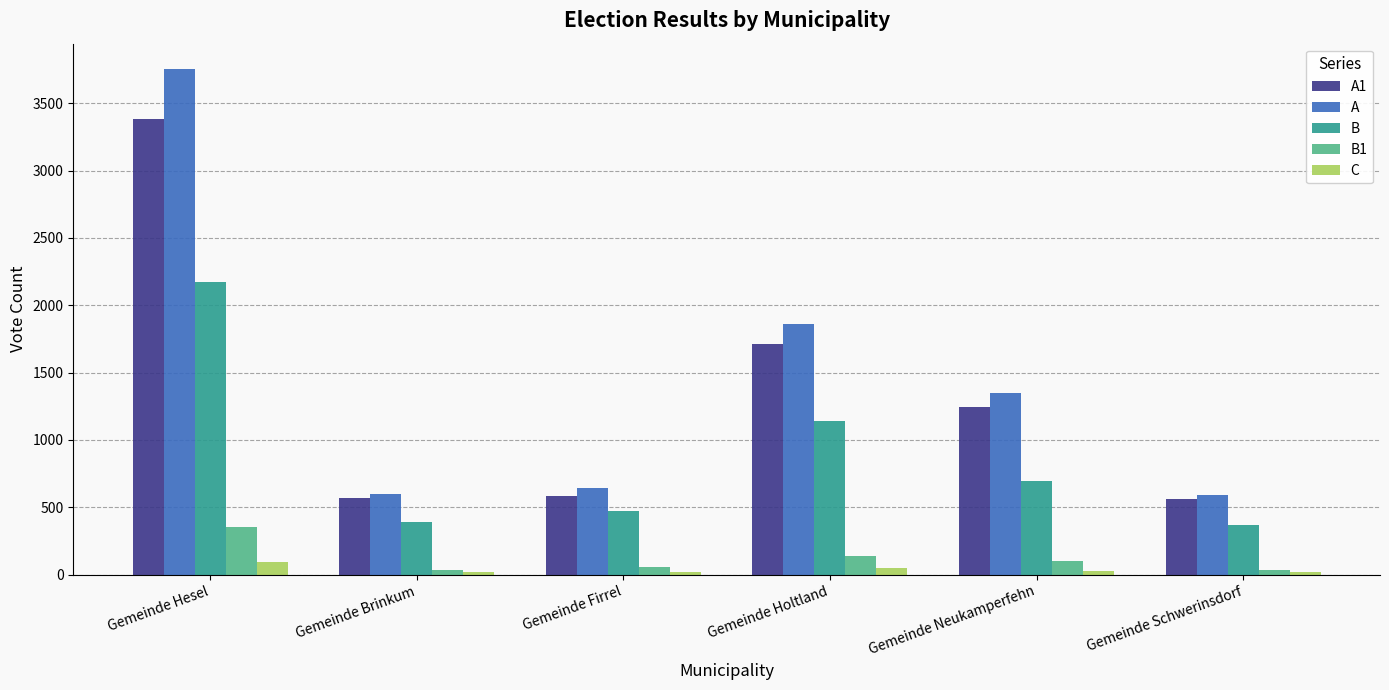

List the series in order of their peak value, highest first.

A, A1, B, B1, C